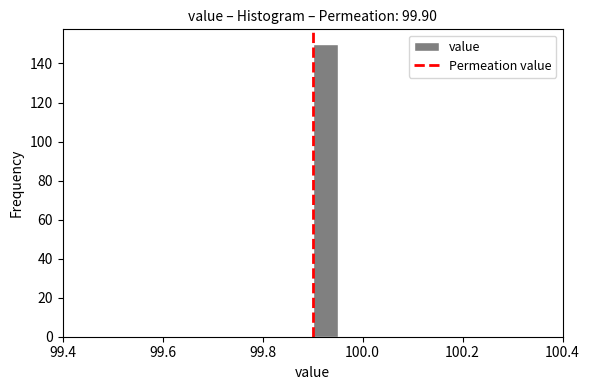

Read against the x-axis, roughly where is the centre of the tallest bar?

99.92